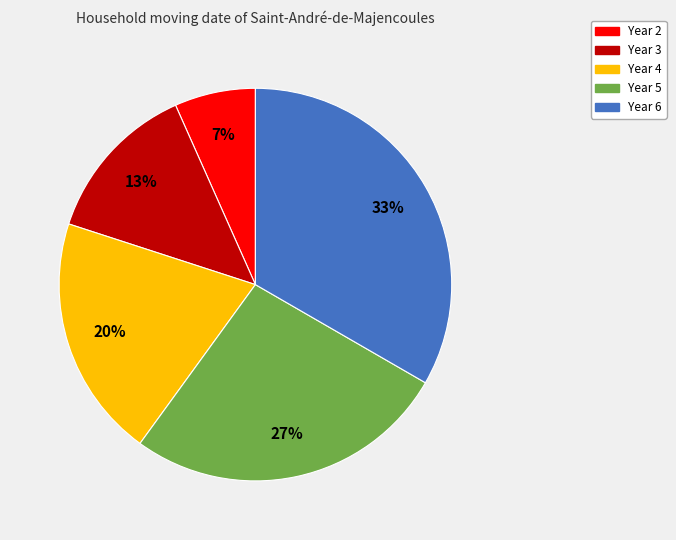

Rank the categories by value from highest to lowest.

Year 6, Year 5, Year 4, Year 3, Year 2